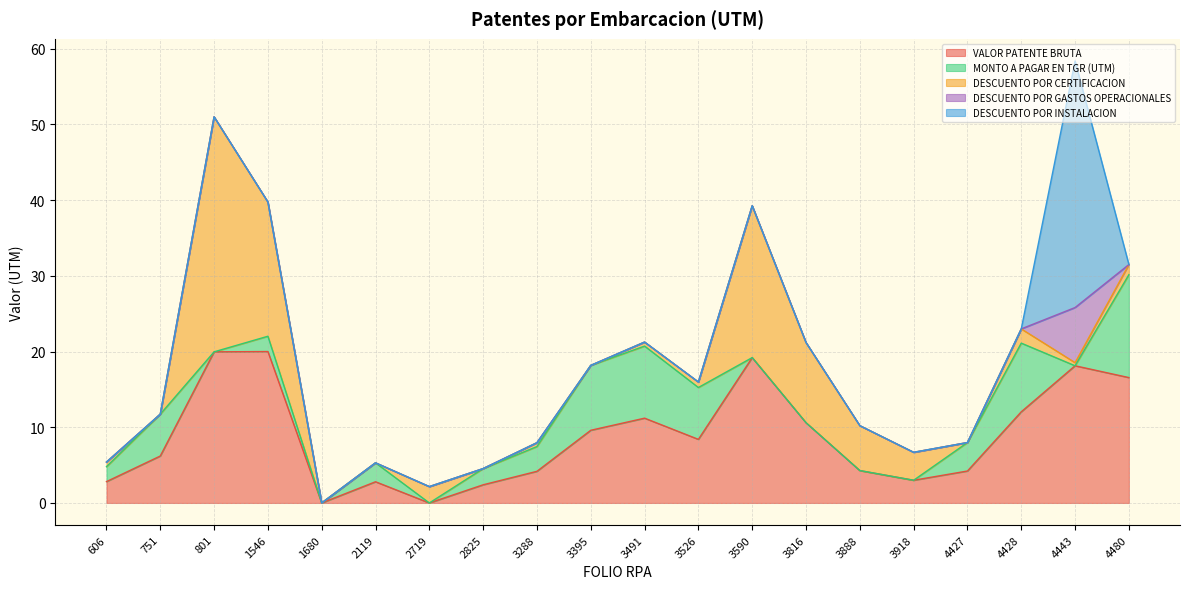

Which series has the widest spread of values?

DESCUENTO POR INSTALACION